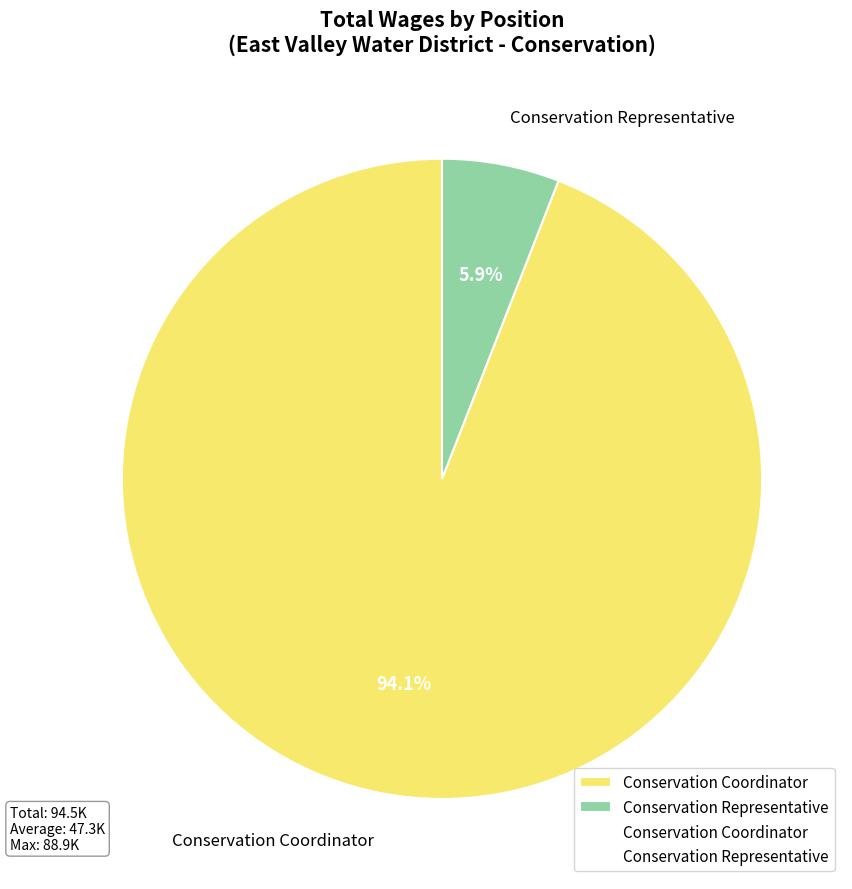

What is the majority slice?

Conservation Coordinator